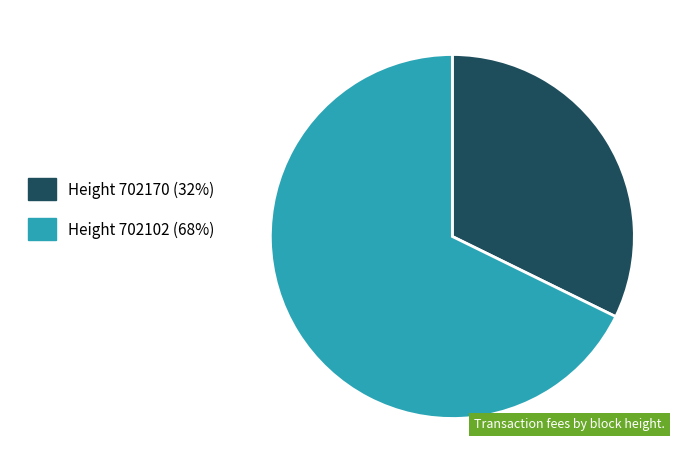

Rank the categories by value from highest to lowest.

Height 702102 (68%), Height 702170 (32%)